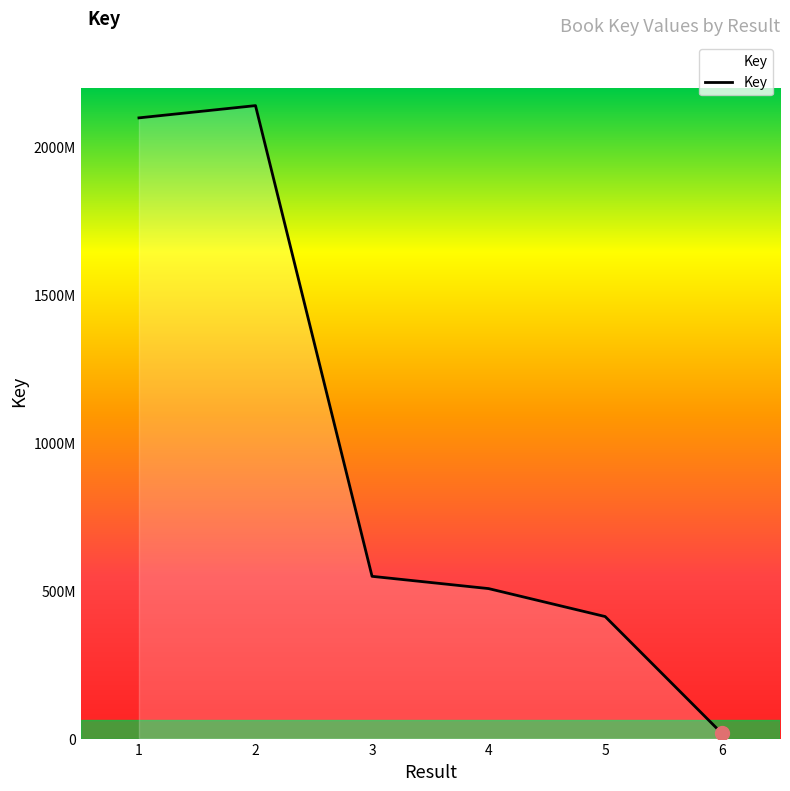

Where does the data first go above 548773548?

1